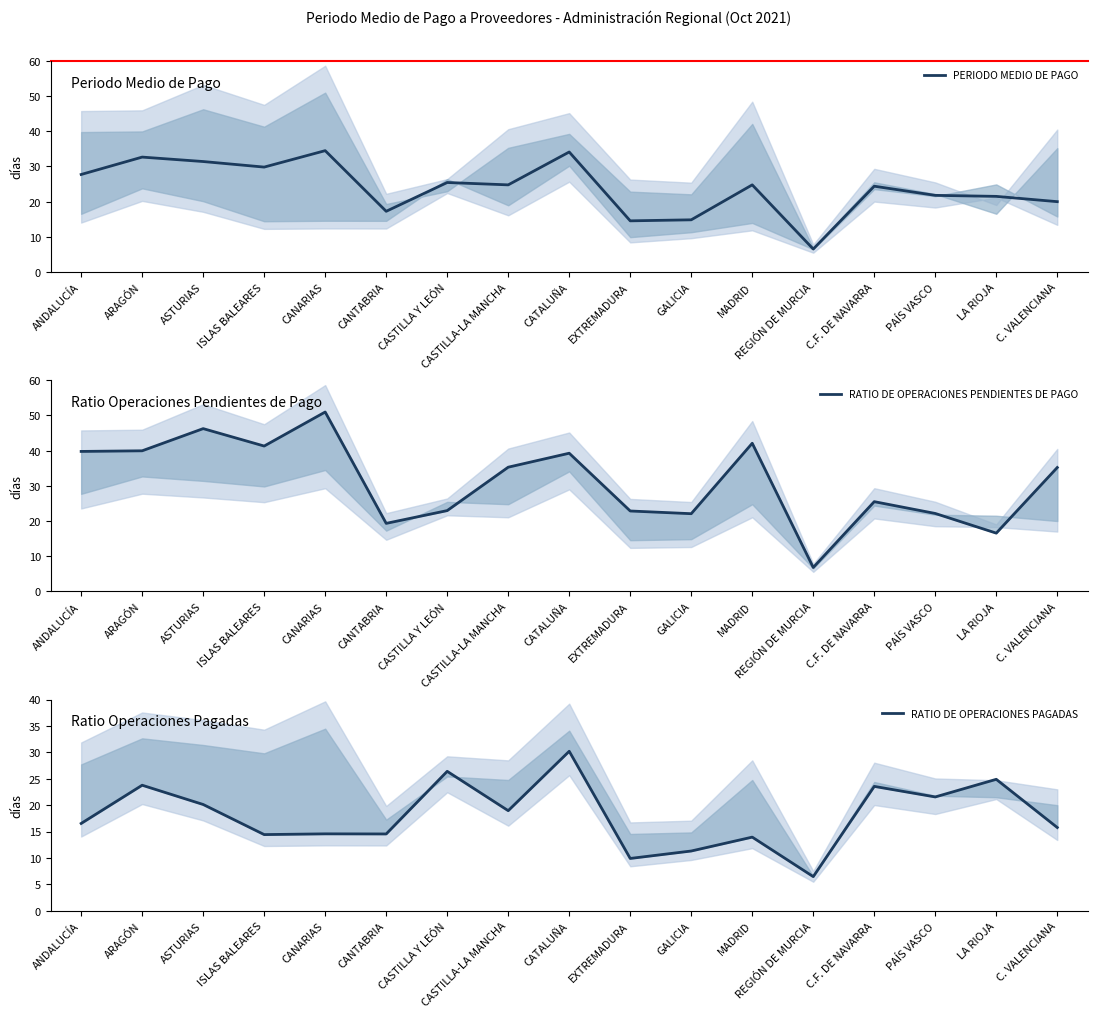

Which series has the largest range (max minus min)?

RATIO DE OPERACIONES PENDIENTES DE PAGO